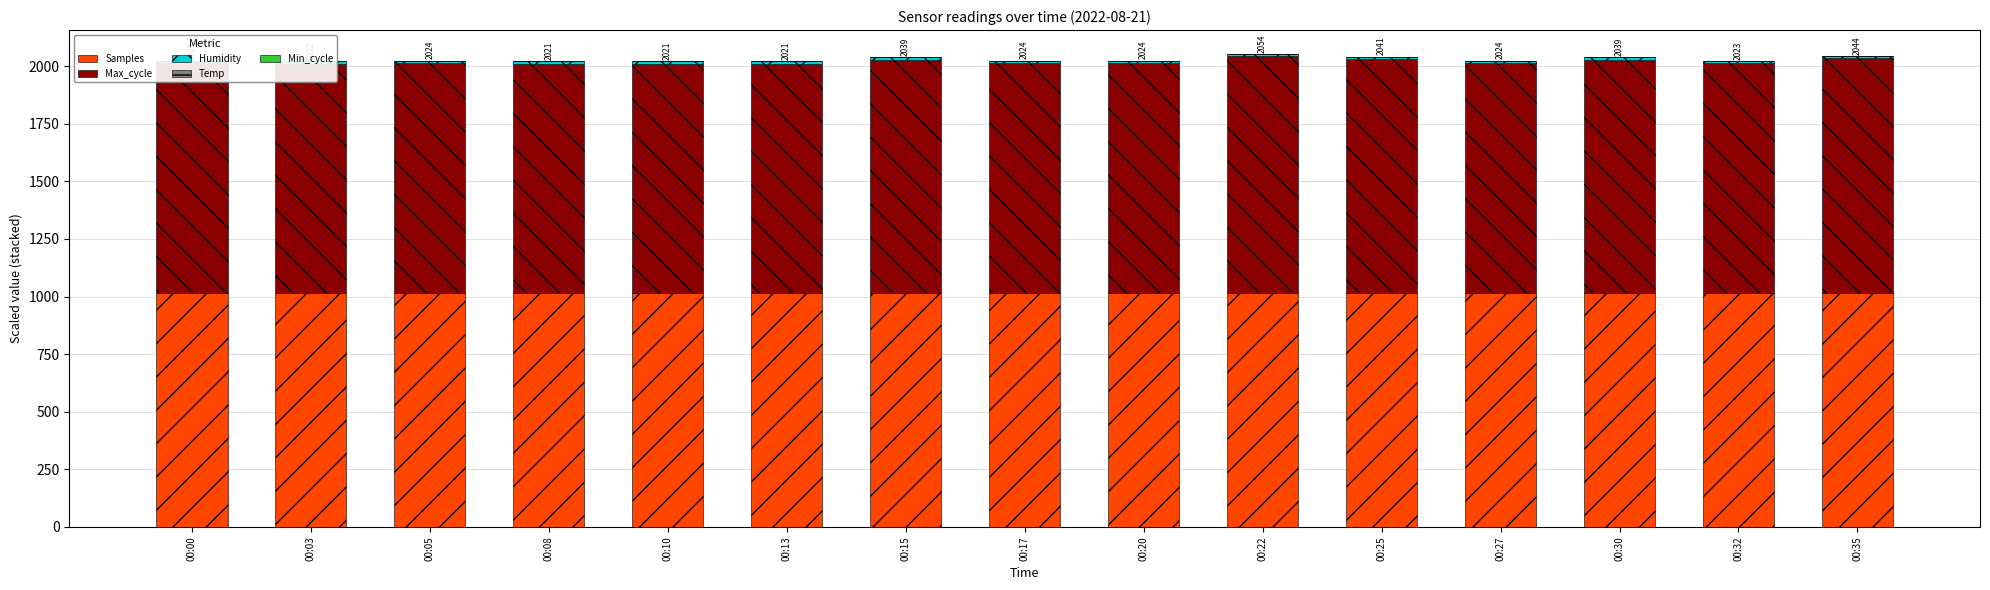

Rank the categories by Samples value from lowest to highest.

00:30, 00:35, 00:32, 00:20, 00:15, 00:22, 00:25, 00:00, 00:17, 00:05, 00:27, 00:10, 00:08, 00:03, 00:13